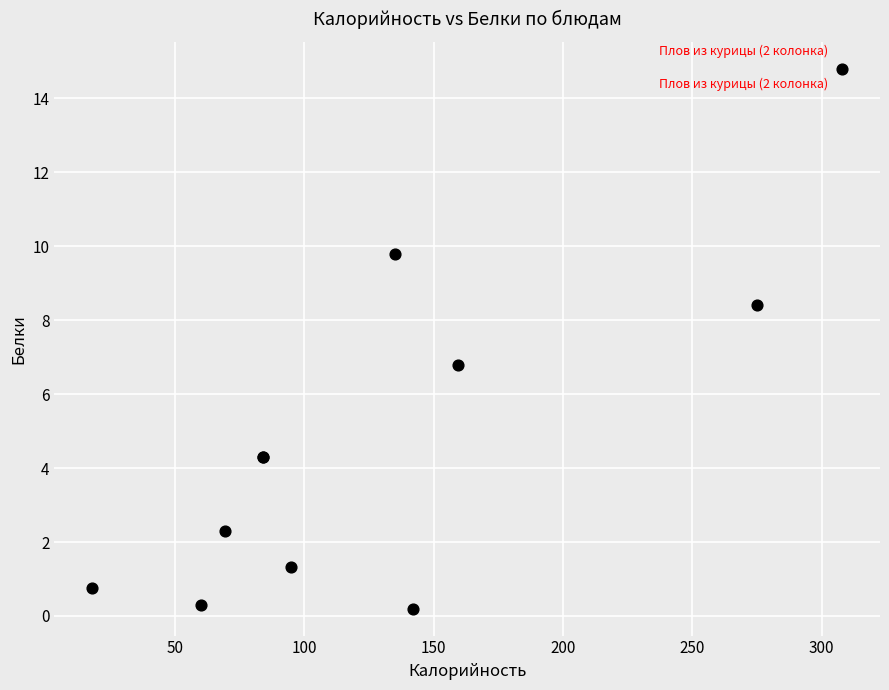

What Y value in the scatter plot is closest to 7?

6.8